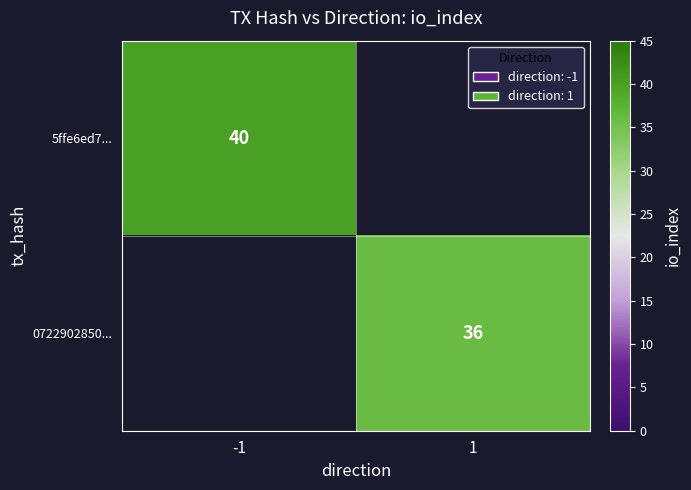

Is the value of 0722902850... at 1 greater than the value of 5ffe6ed7... at -1?

No